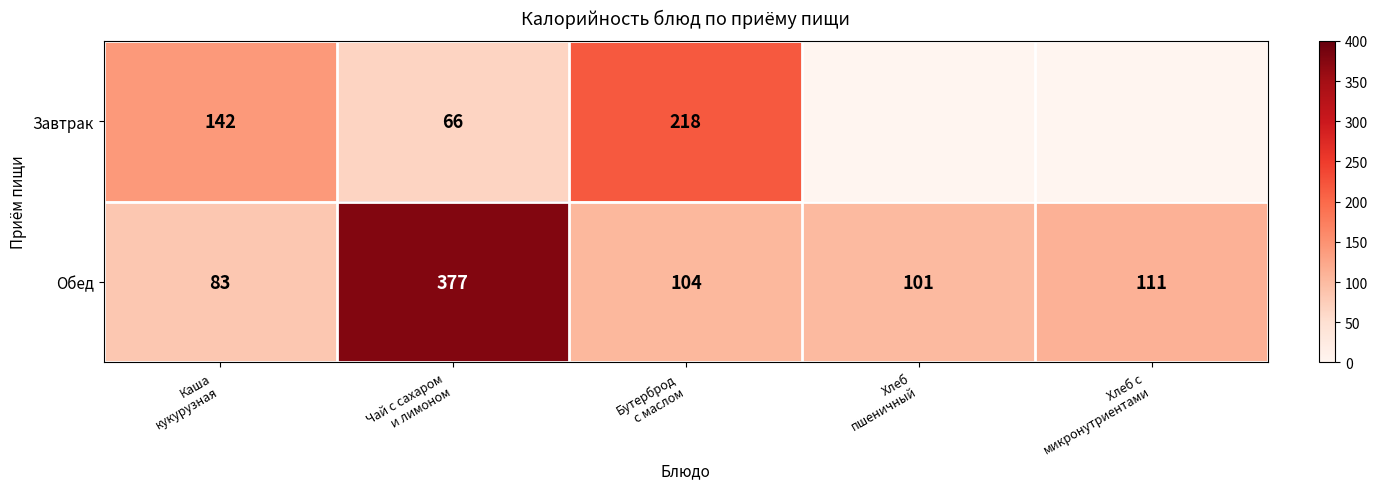

What is the difference between the maximum and minimum values in the Обед series?

294